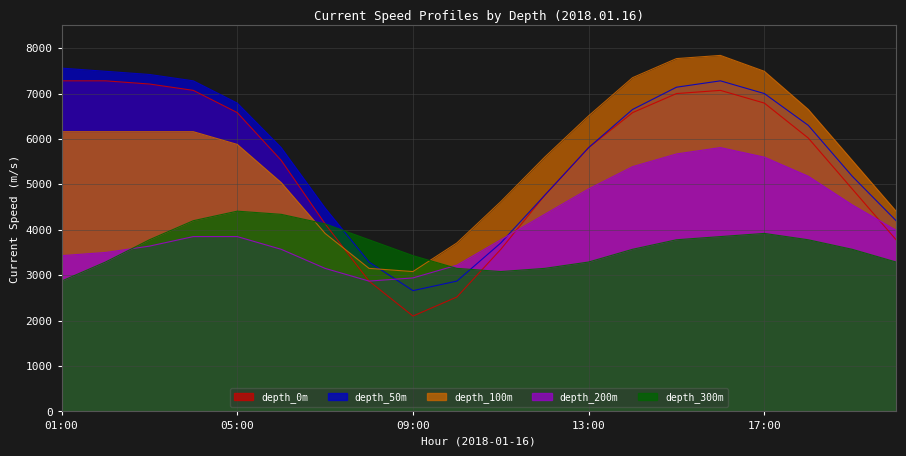

Which has a higher value, 17:00 or 13:00?

17:00